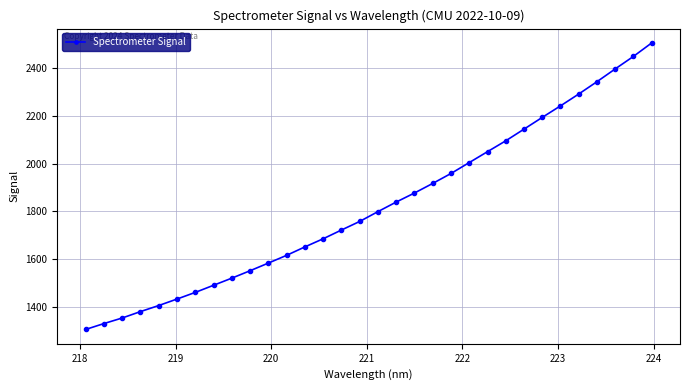

Reading left to right, extract all data points from this chart.

1304.0	1328.8	1352.1	1379.0	1404.5	1431.7	1459.6	1489.5	1519.4	1550.5	1582.7	1615.2	1650.6	1684.7	1721.4	1757.4	1798.7	1838.8	1876.7	1917.0	1958.7	2004.4	2050.2	2095.8	2144.8	2194.0	2242.4	2292.2	2343.9	2397.5	2450.1	2506.6